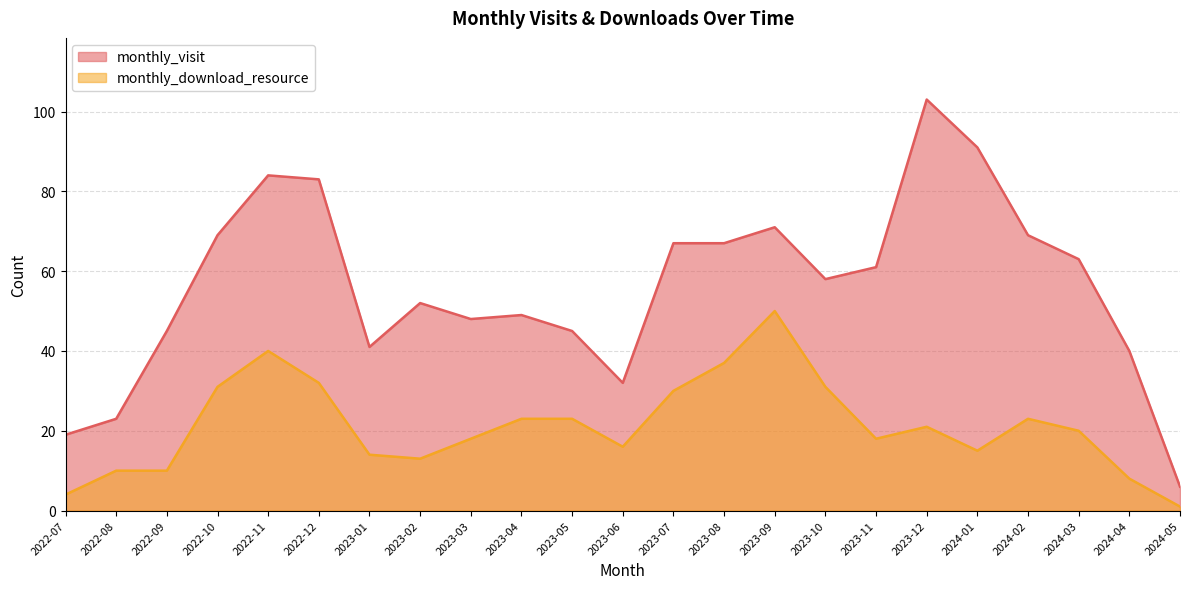

Is the value of monthly_visit at 2022-11 greater than the value of monthly_download_resource at 2023-10?

Yes